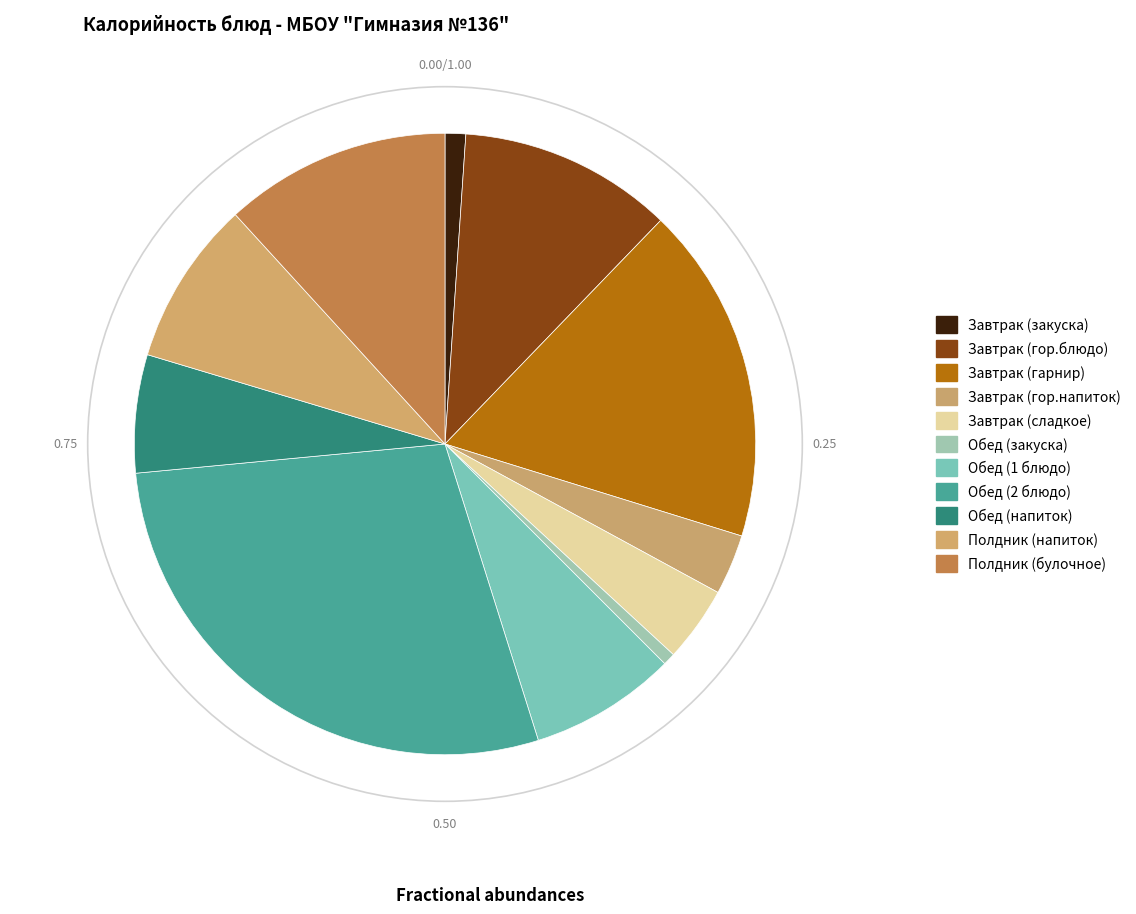

What percentage is NOT represented by Завтрак (гарнир)?

82.4%